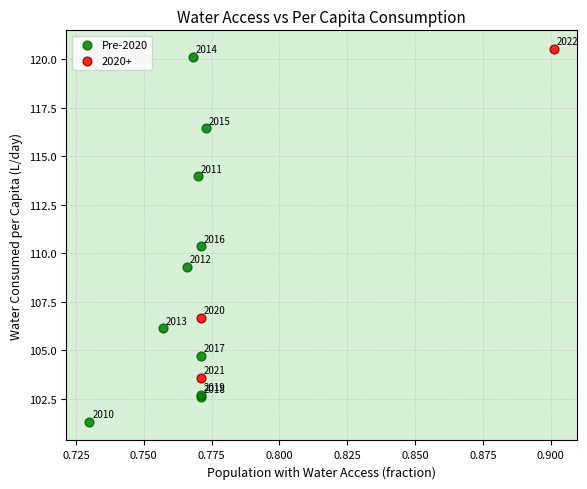

Which series has the widest spread of Y values?

Pre-2020